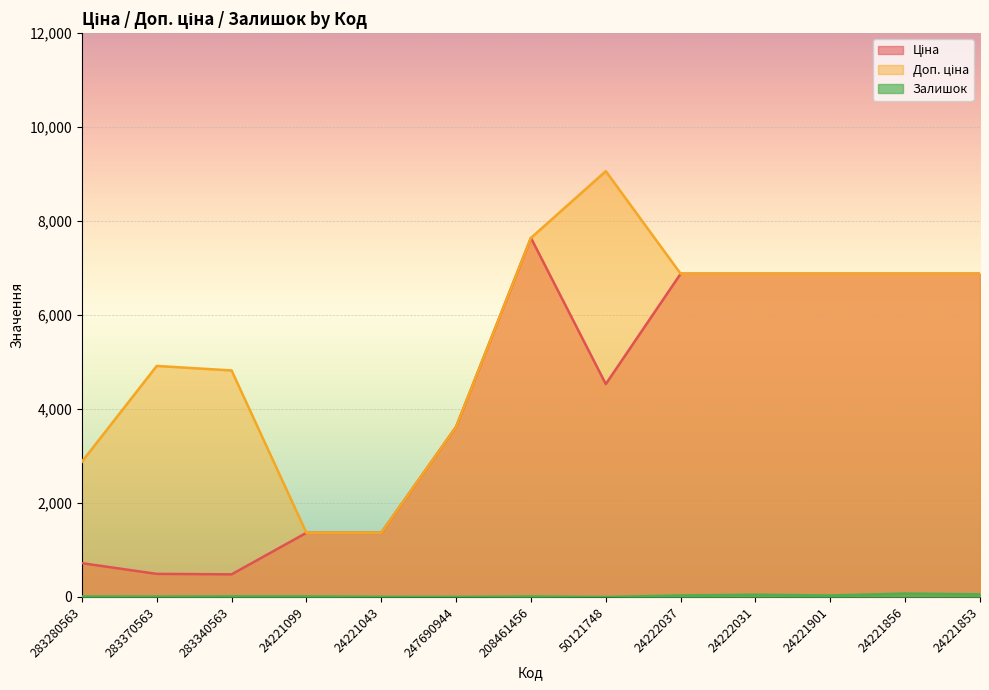

What is the spread (max minus min) of values at 283340563?

4808.4